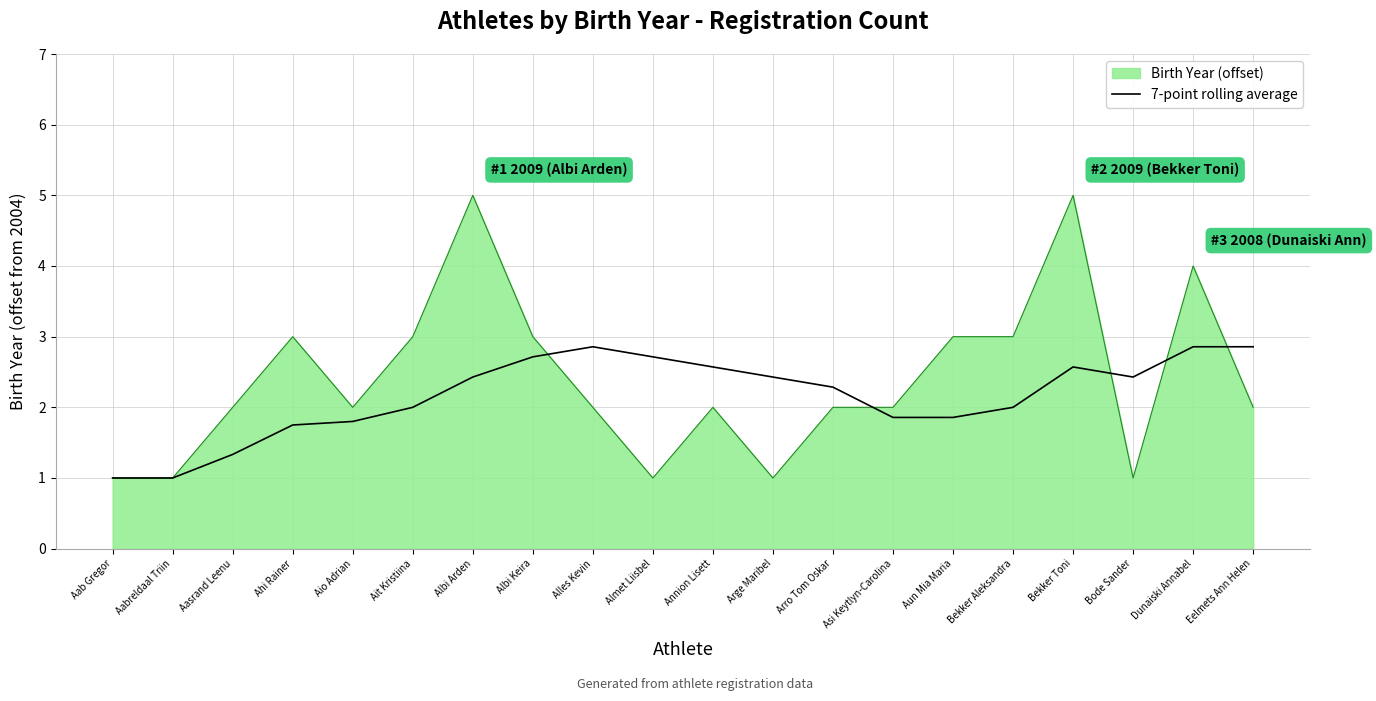

The 7-point rolling average series shows 3.9 at Almet Liisbel. True or false?

False